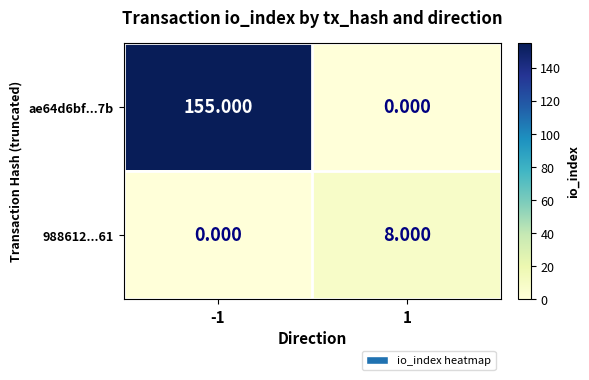

At which category is the sum across all series the highest?

-1